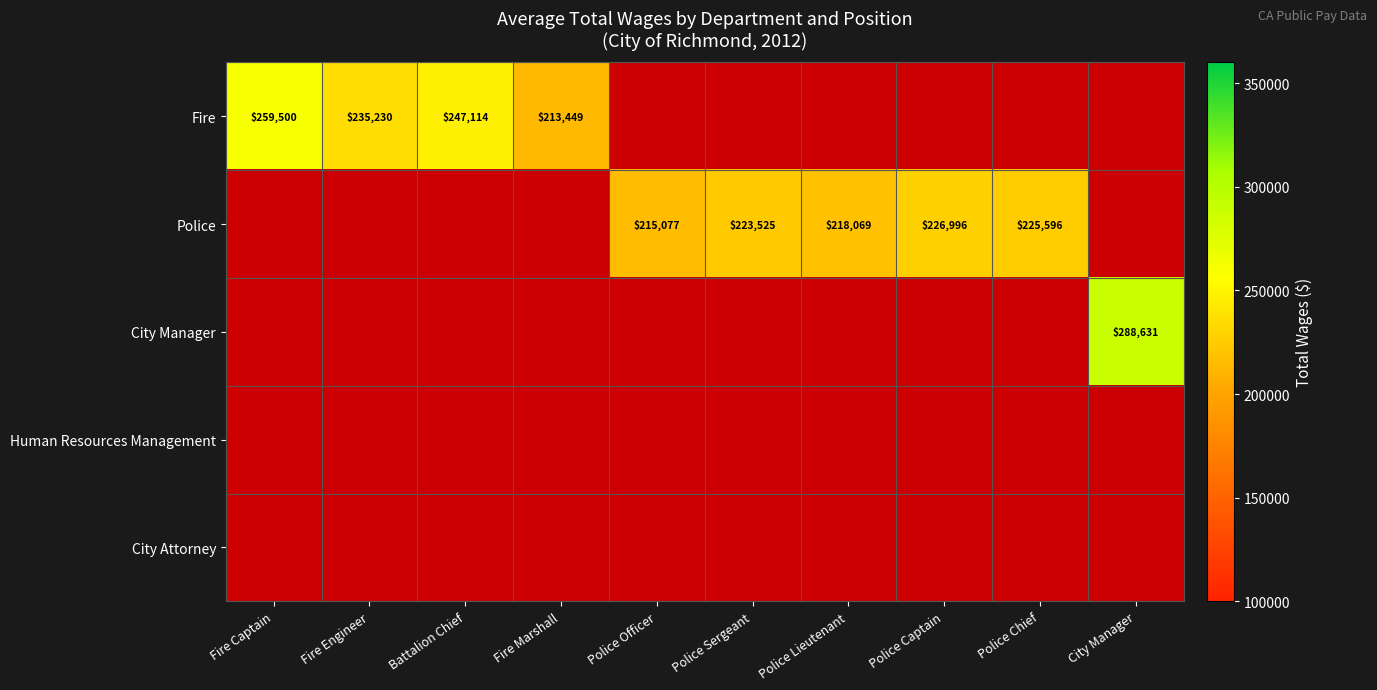

What is the spread (max minus min) of values at Fire Captain?

259500.2